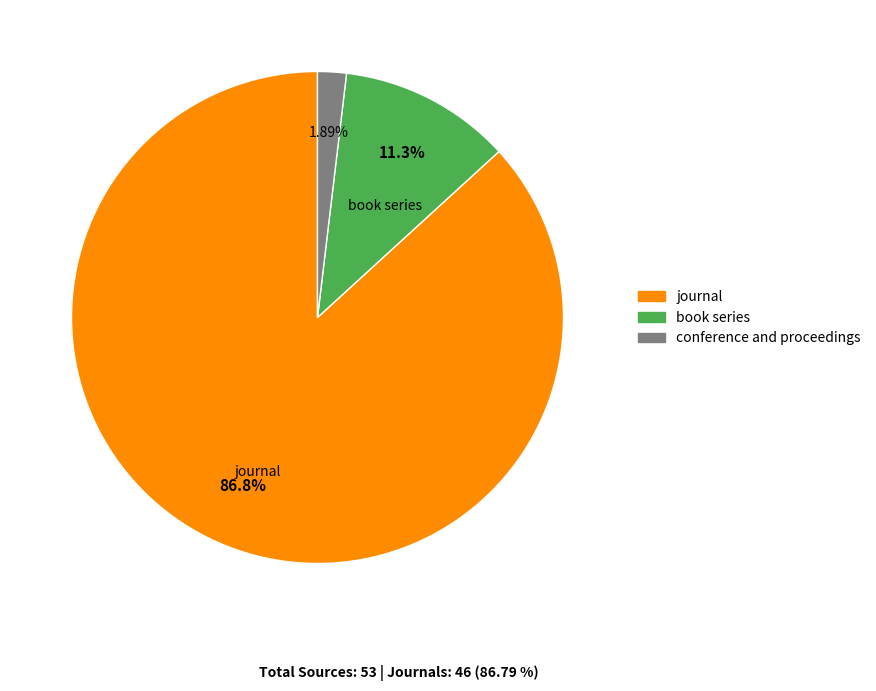

What is the smallest slice in the pie chart?

conference and proceedings